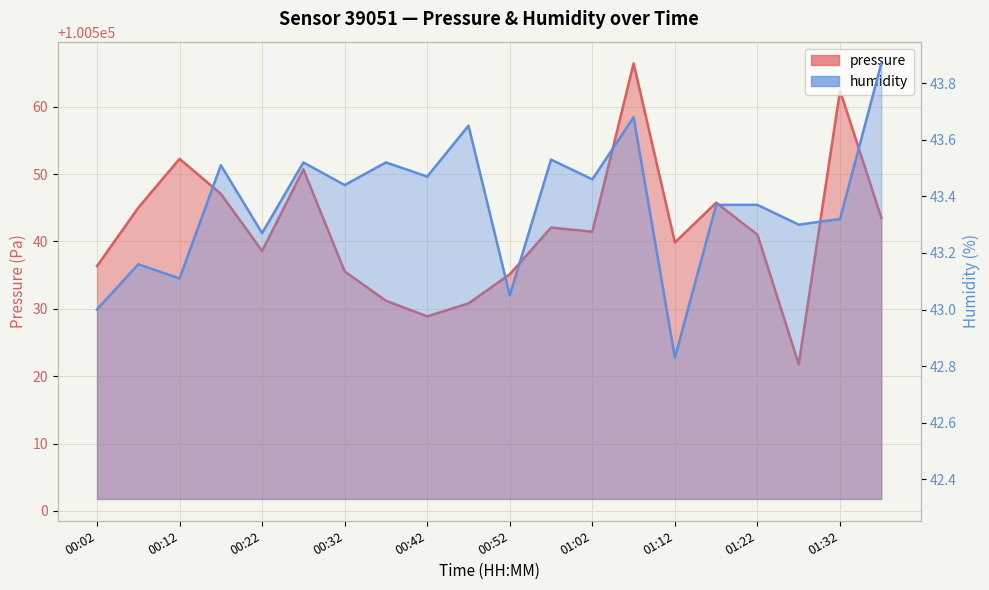

What position from the left is 00:52?

11